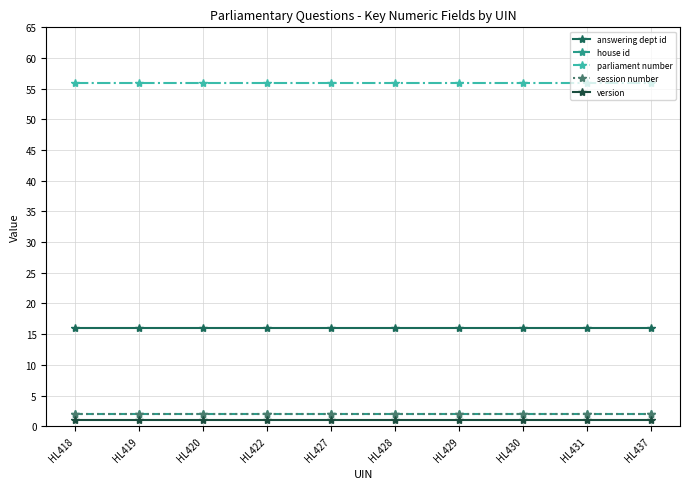

Does the chart have visible grid lines?

Yes